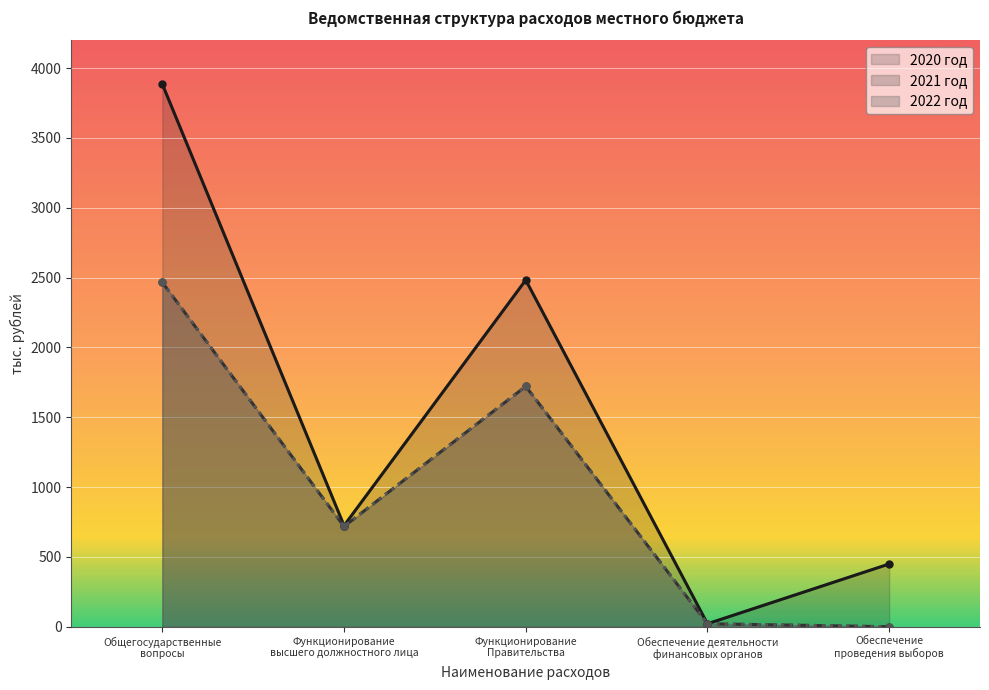

True or false: 2021 год and 2020 год cross at least once.

False